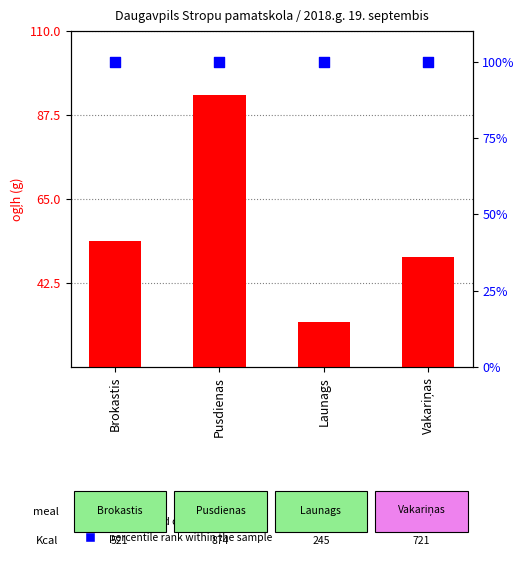

What is the total value across all series at Brokastis?

153.7